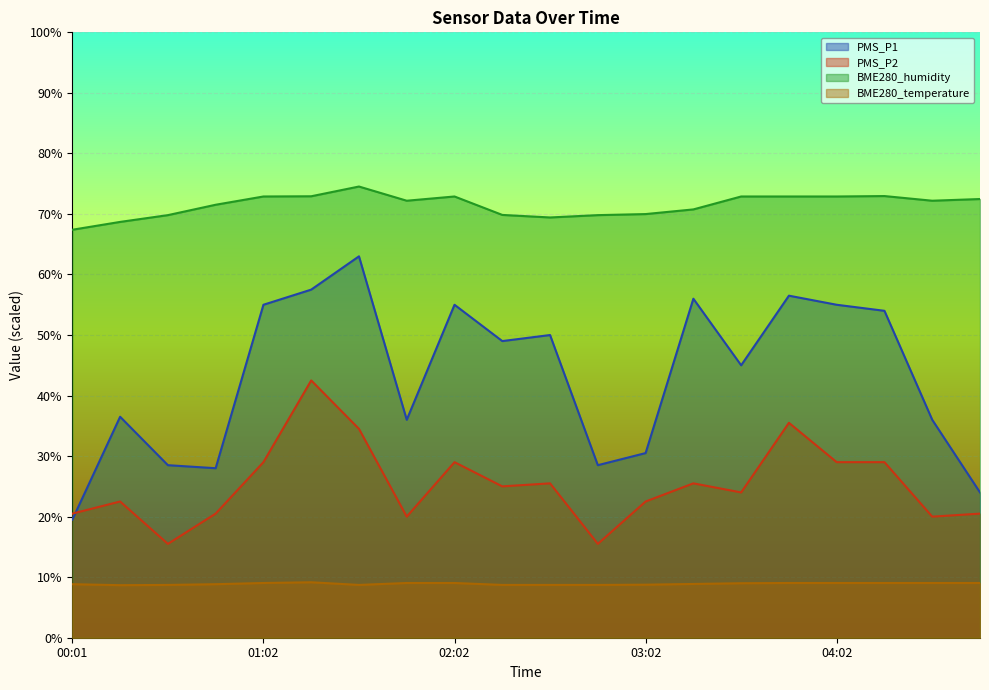

What is the lowest value of the PMS_P1 series?

19.5